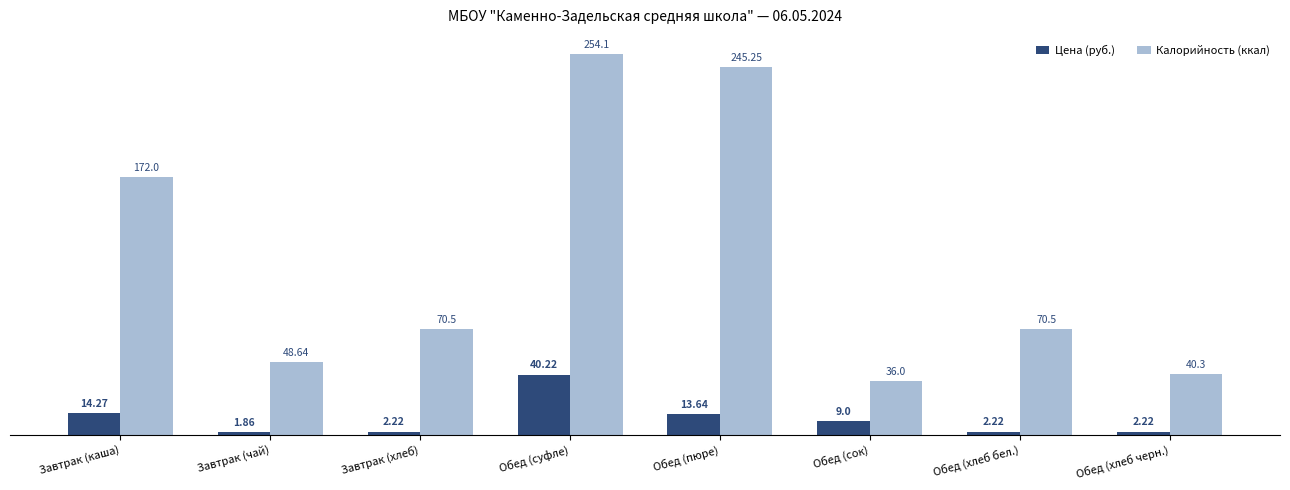

Rank the series by their average value, from highest to lowest.

Калорийность (ккал), Цена (руб.)